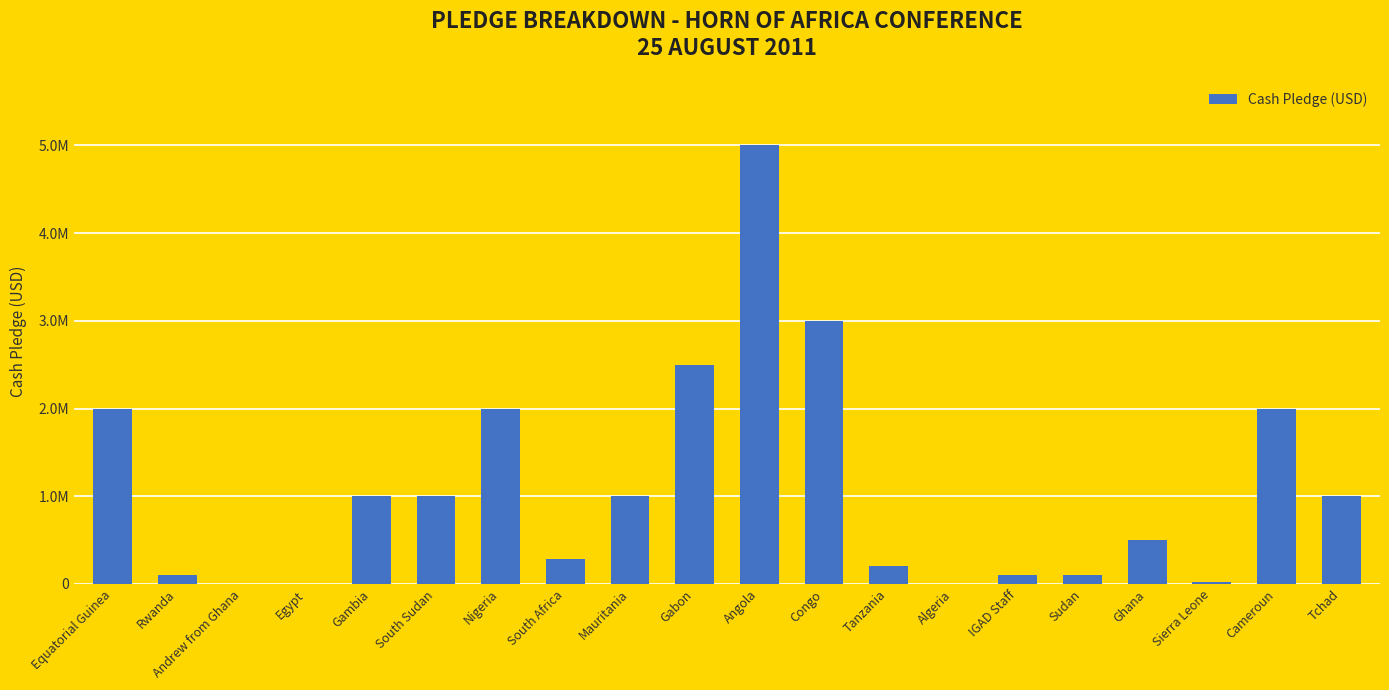

Does the chart contain any negative values?

No